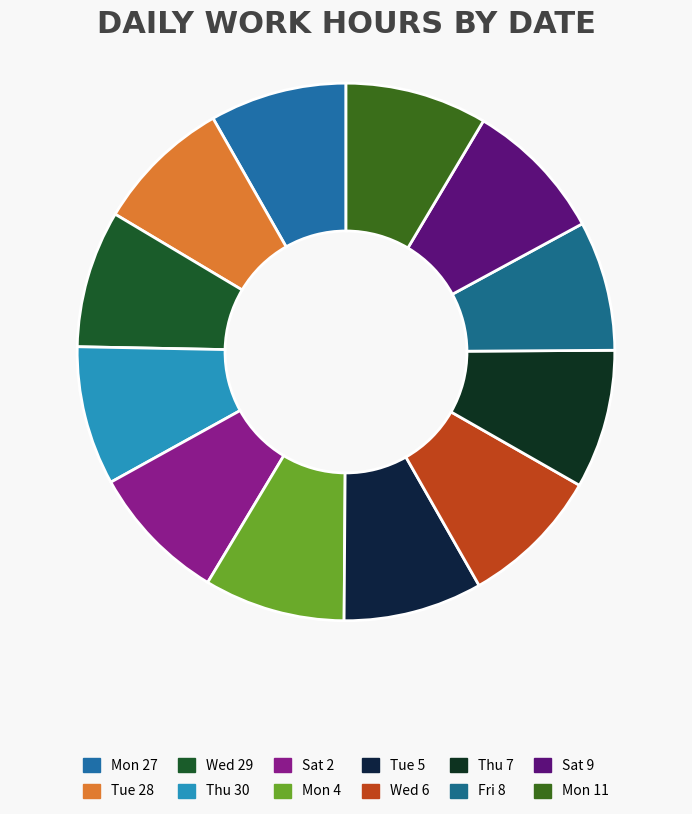

Does any single category account for the majority?

No